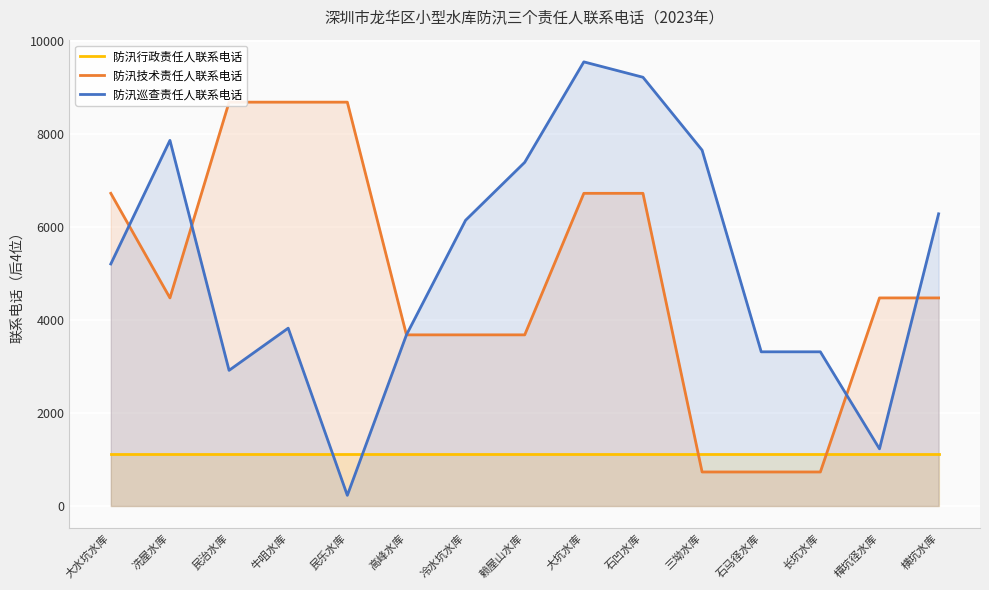

Which category has the lowest value in the 防汛技术责任人联系电话 series?

三坳水库